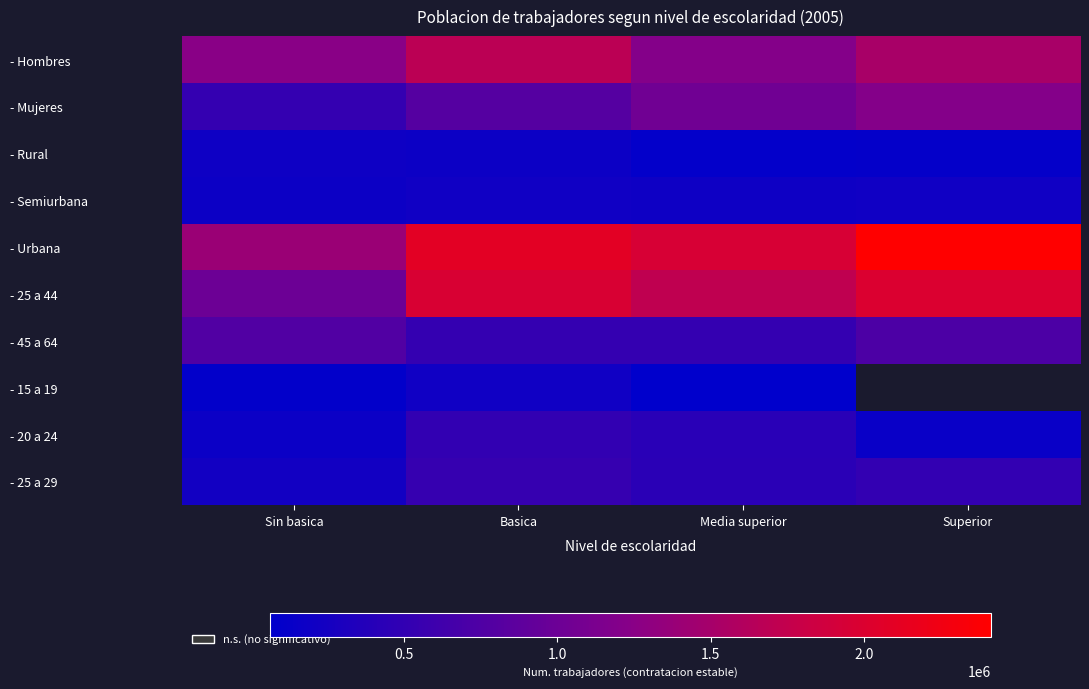

How many series are shown in this chart?

10